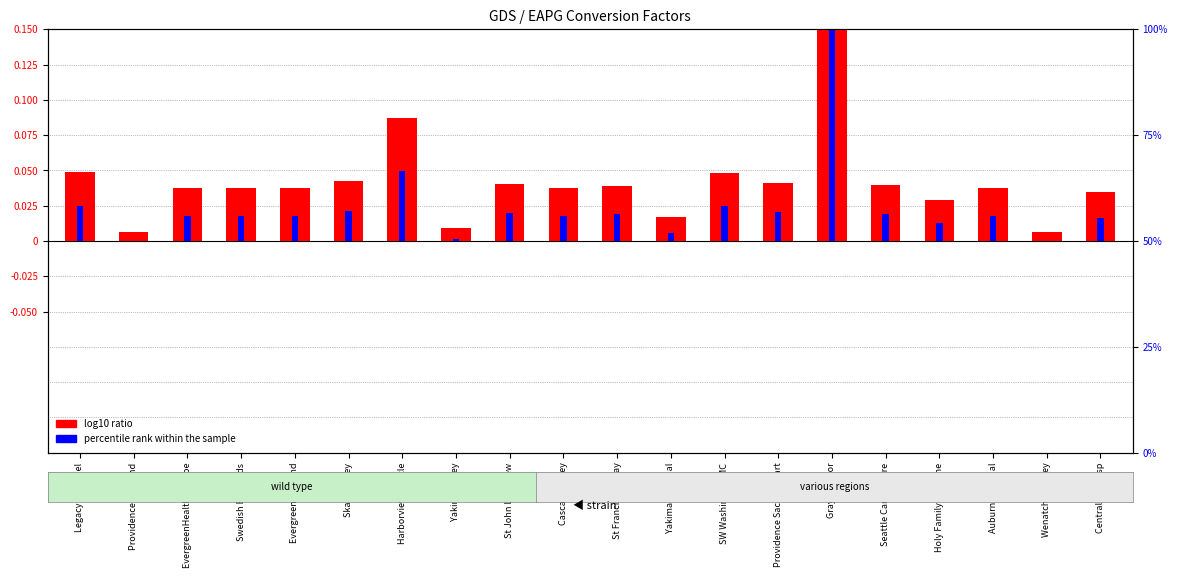

What is the maximum value shown in the chart?

0.2